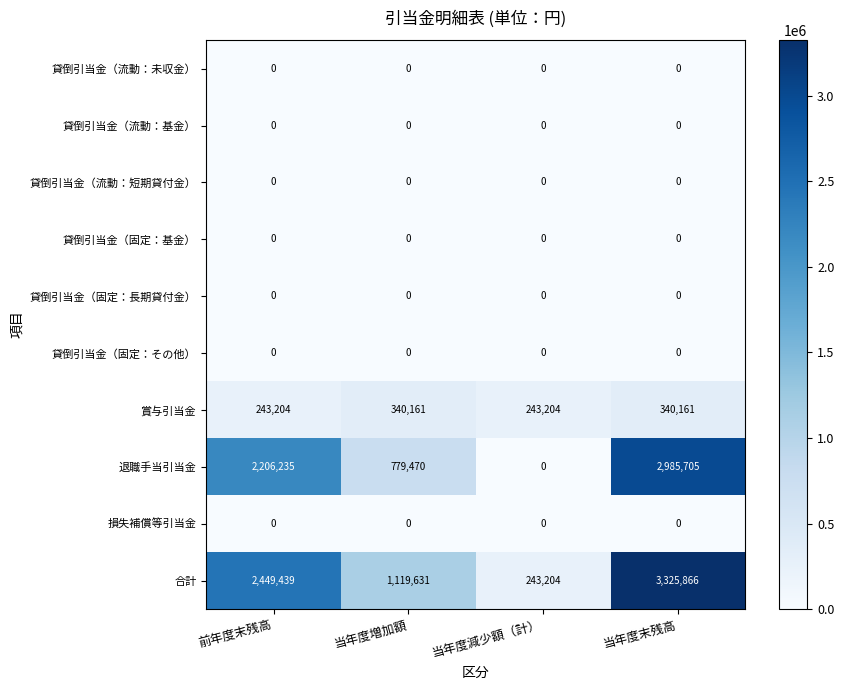

List the labels in order of 退職手当引当金 value, smallest first.

当年度減少額（計）, 当年度増加額, 前年度末残高, 当年度末残高